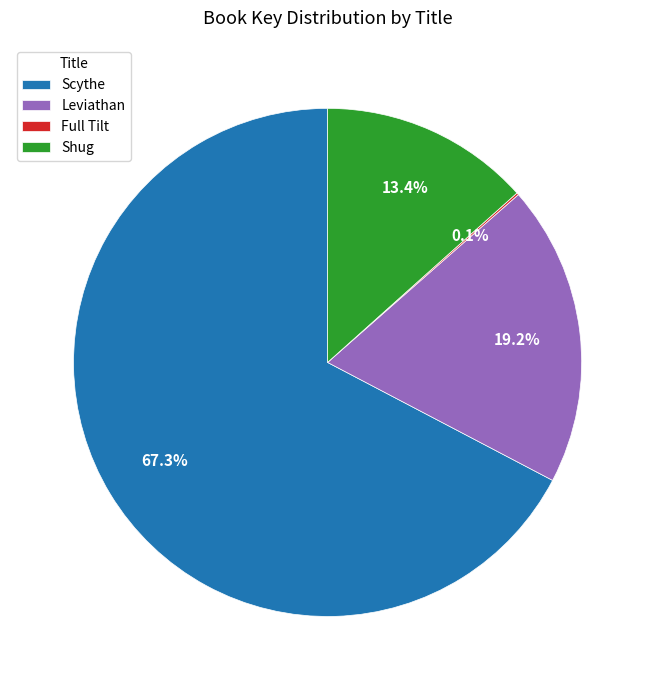

Which has a higher value, Shug or Scythe?

Scythe